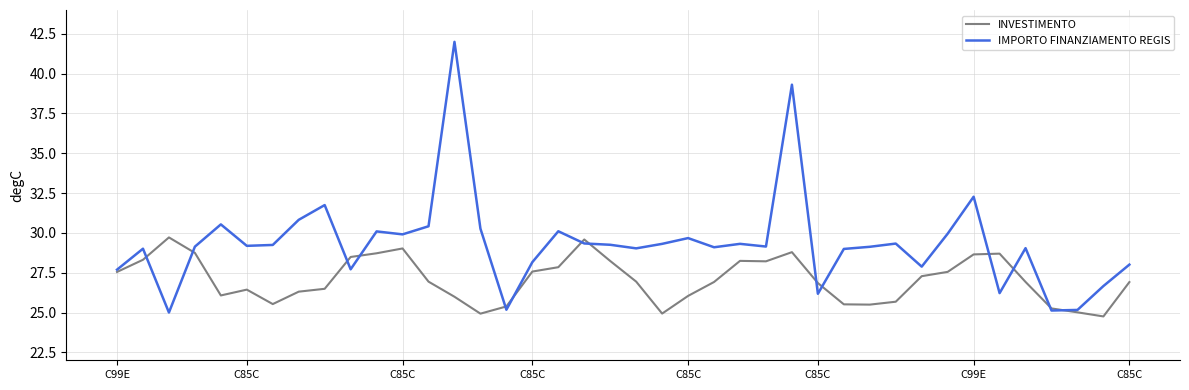

Which series has the largest total across all categories?

IMPORTO FINANZIAMENTO REGIS